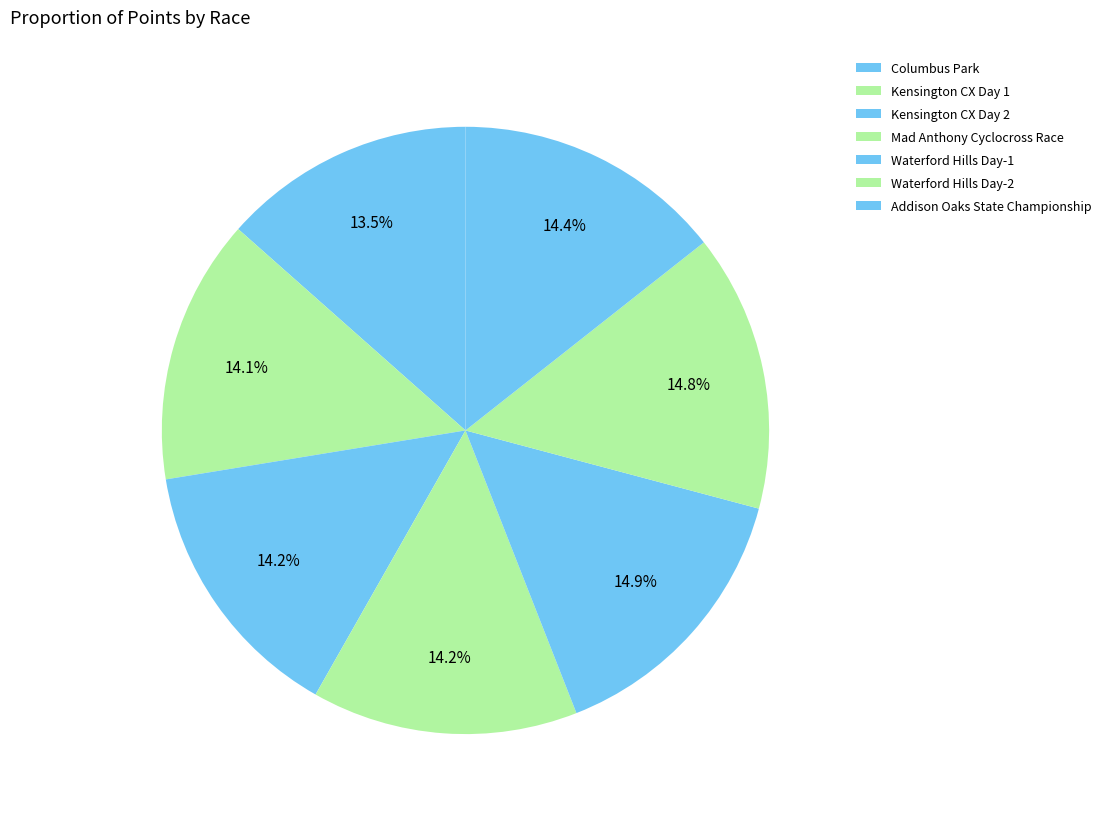

Is it true that Addison Oaks State Championship is 14% of the pie?

True